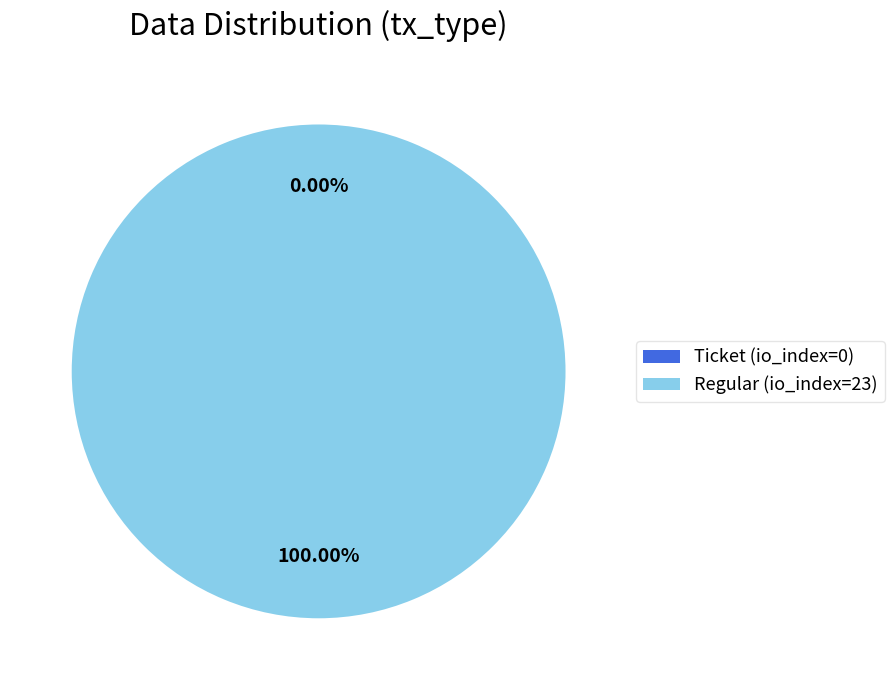

Count the number of slices in the pie.

2